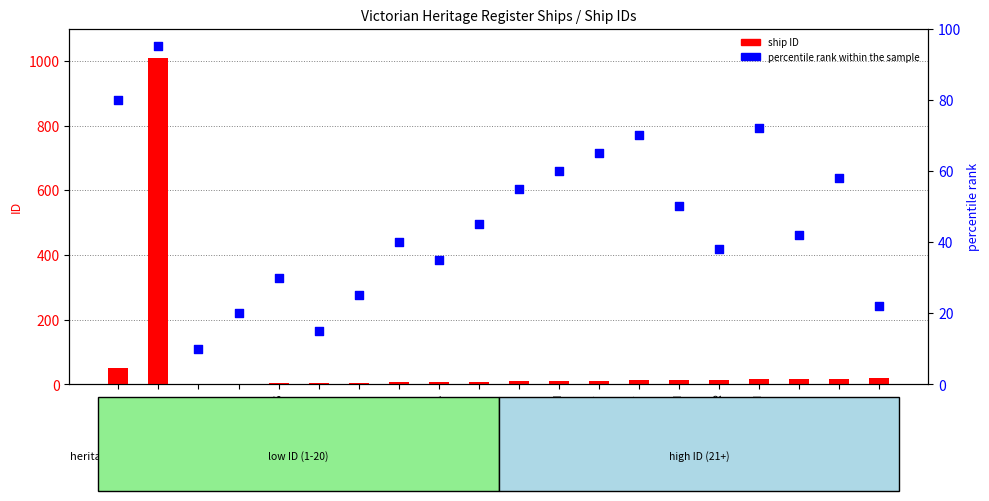

Which series reaches the maximum Y coordinate?

ship ID